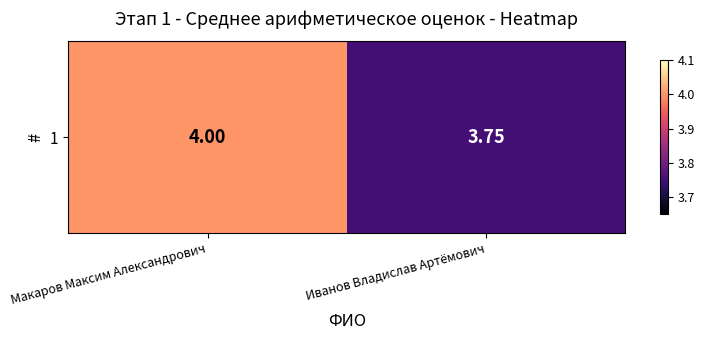

Reading left to right, list all the values displayed in this chart.

4.0	3.8